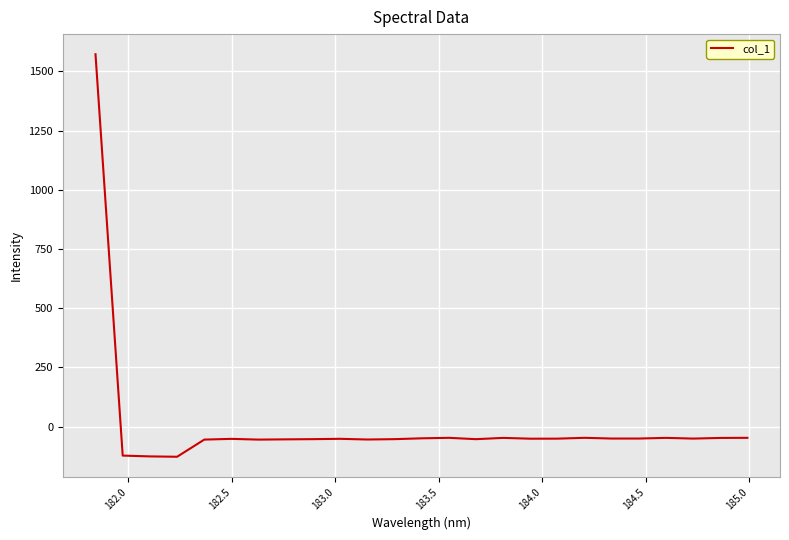

What is the difference between the maximum and minimum values?

1699.6